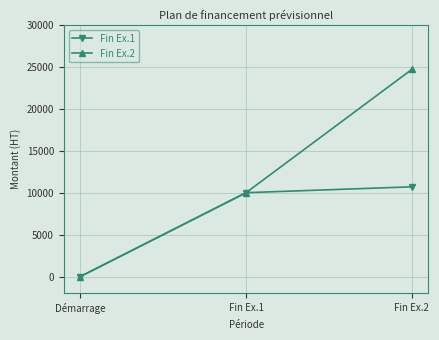

Rank the categories by Fin Ex.2 value from highest to lowest.

Fin Ex.2, Fin Ex.1, Démarrage